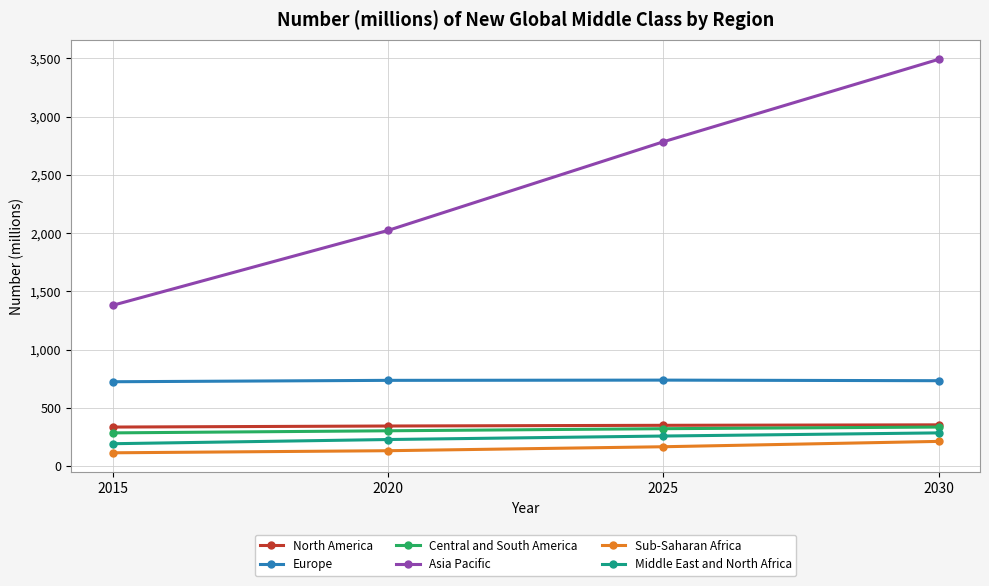

Which series has the largest range (max minus min)?

Asia Pacific